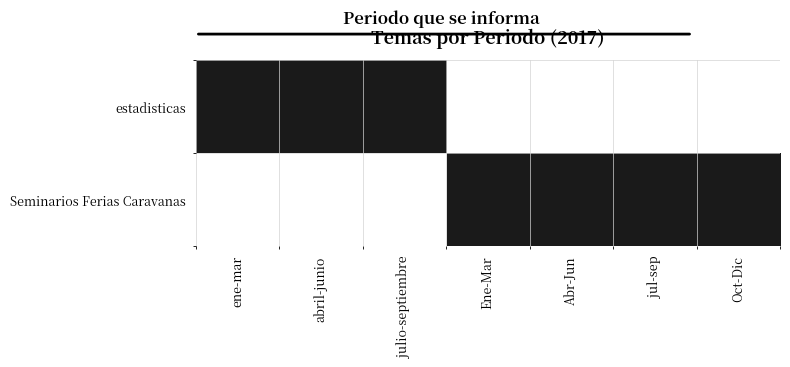

At Oct-Dic, list the series in order from largest to smallest.

Seminarios Ferias Caravanas, estadisticas